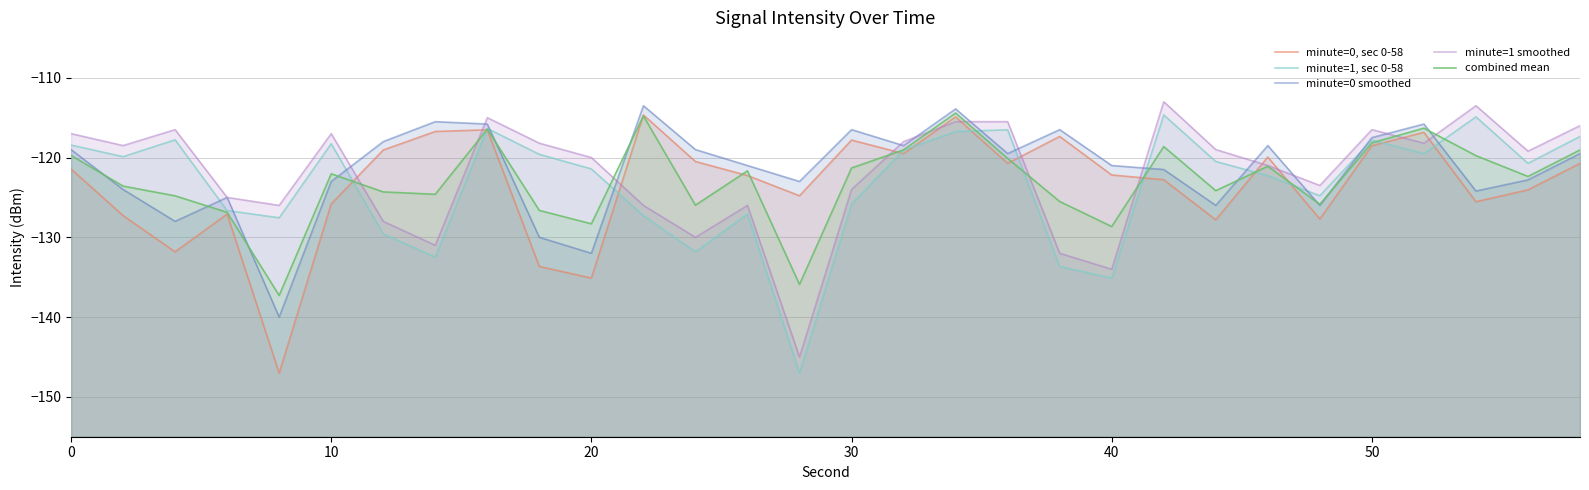

True or false: minute=0 smoothed and minute=0, sec 0-58 intersect in this chart.

False